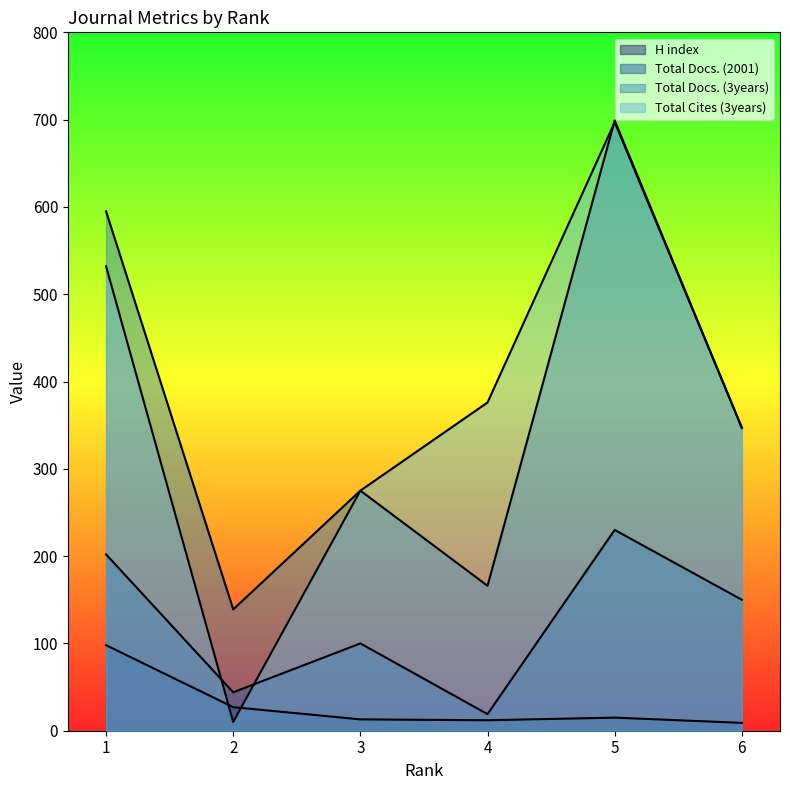

How many lines are shown in the chart?

4